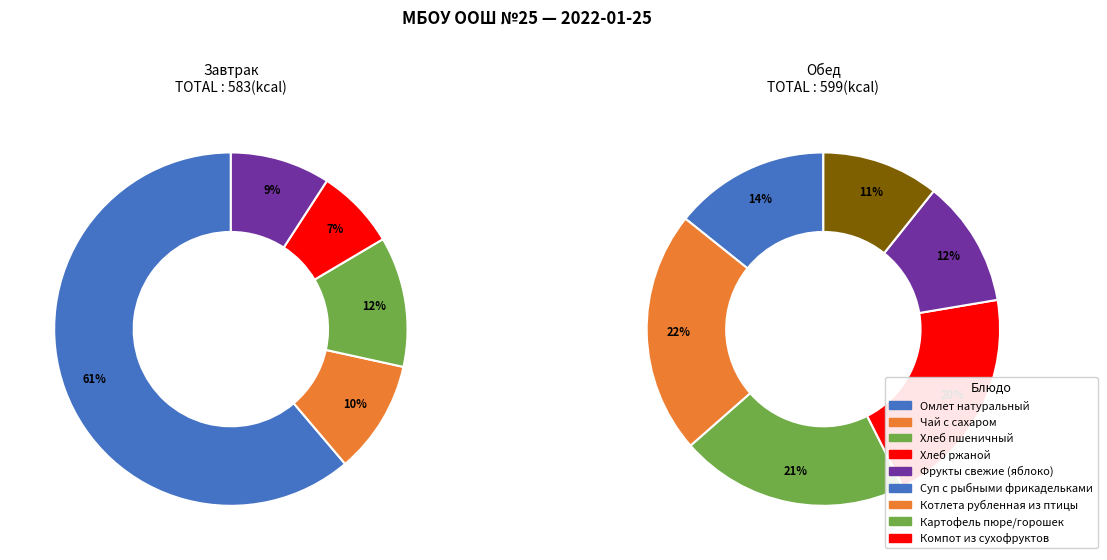

Which category has the biggest portion of the pie?

Омлет натуральный